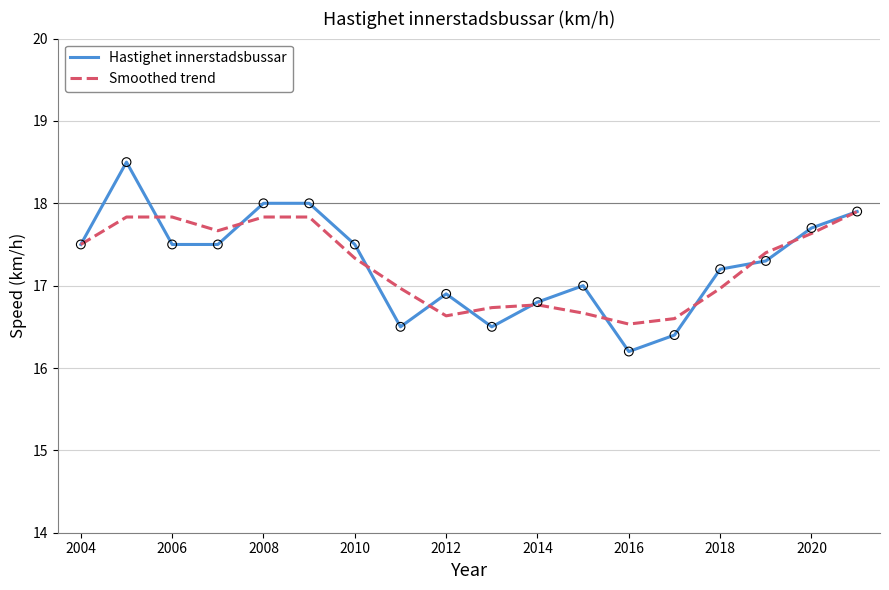

What is the highest value of the Hastighet innerstadsbussar series?

18.5